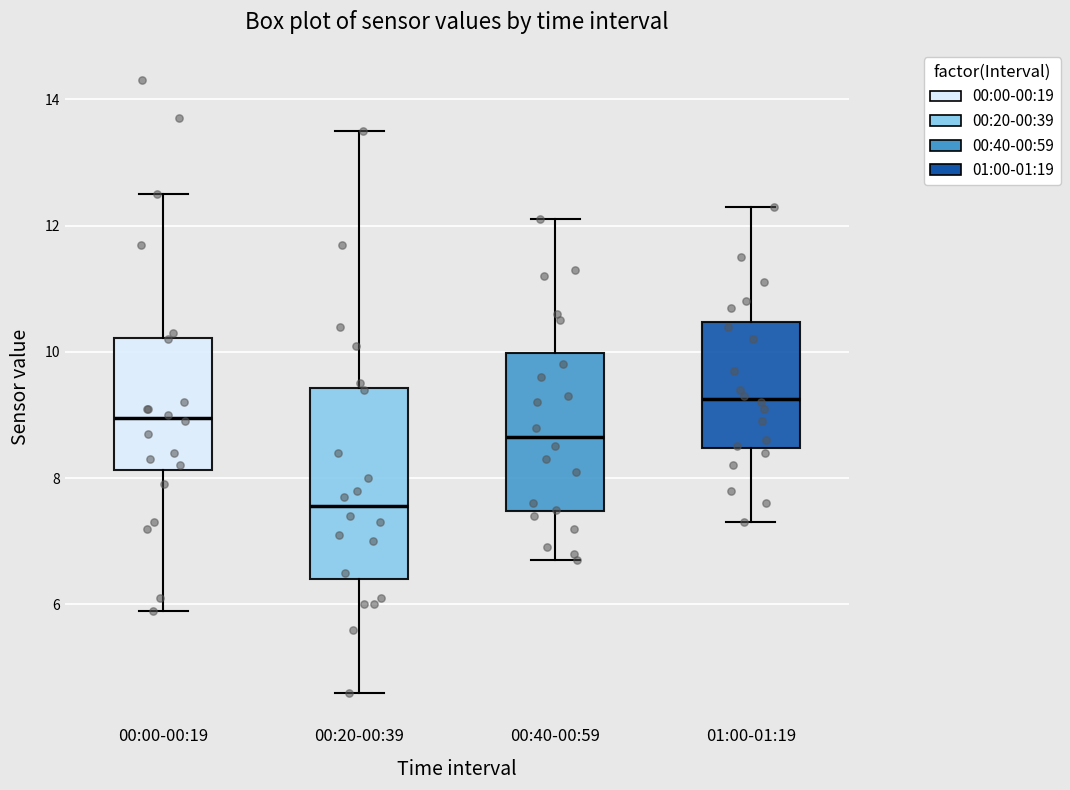

Reading left to right, transcribe this box plot: for each box, give where its median line is, the range the box spans, and where its two whiskers end, as read against the y-axis. The values are not printed on the chart, so give them approximately, as read against the axis.

00:00-00:19: median 9.0, box 8.2 to 10.2, whiskers 6.0 to 12.6
00:20-00:39: median 7.6, box 6.4 to 9.4, whiskers 4.6 to 13.6
00:40-00:59: median 8.6, box 7.4 to 10.0, whiskers 6.8 to 12.2
01:00-01:19: median 9.2, box 8.4 to 10.4, whiskers 7.4 to 12.4